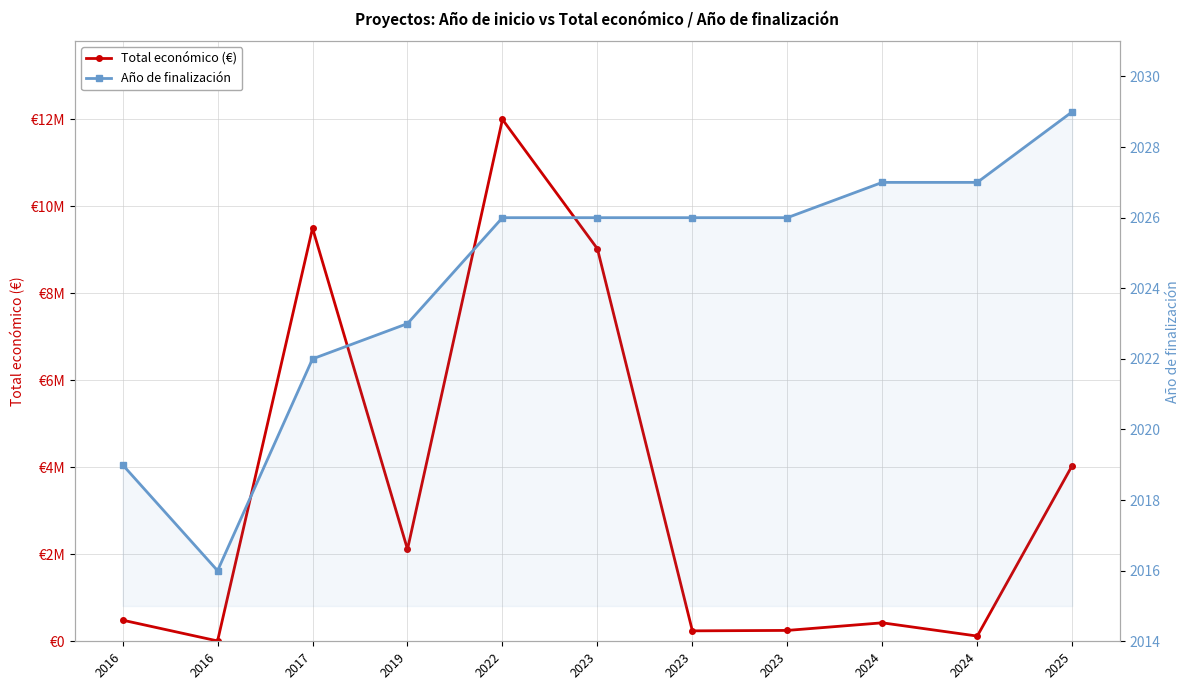

The Total económico (€) series shows 14859519 at 2023. True or false?

False